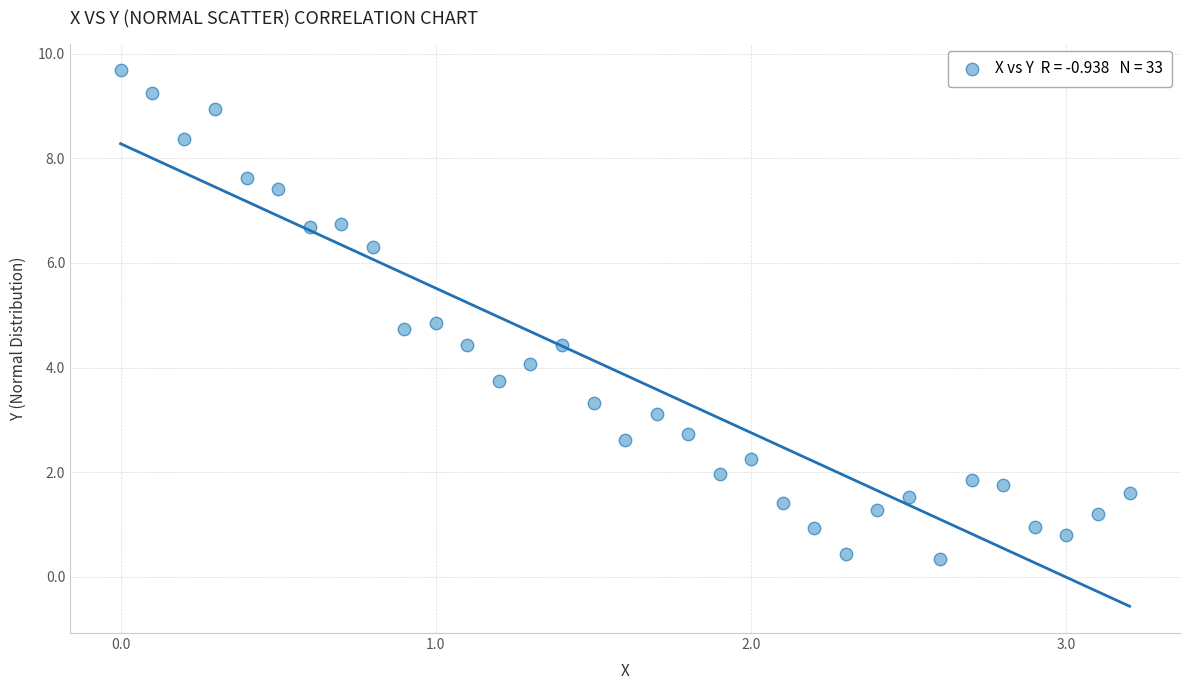

What Y value in the scatter plot is closest to 5?

4.9